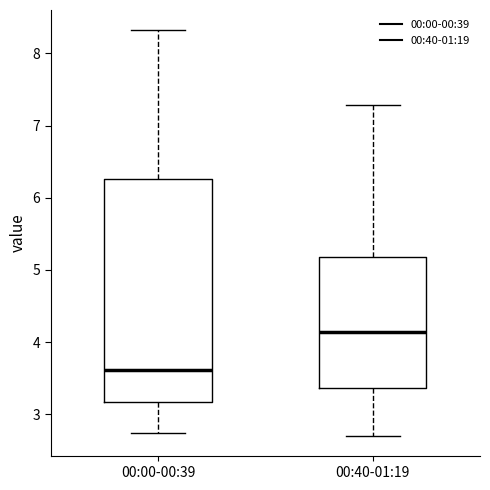

Which box's median line is the highest?

00:40-01:19